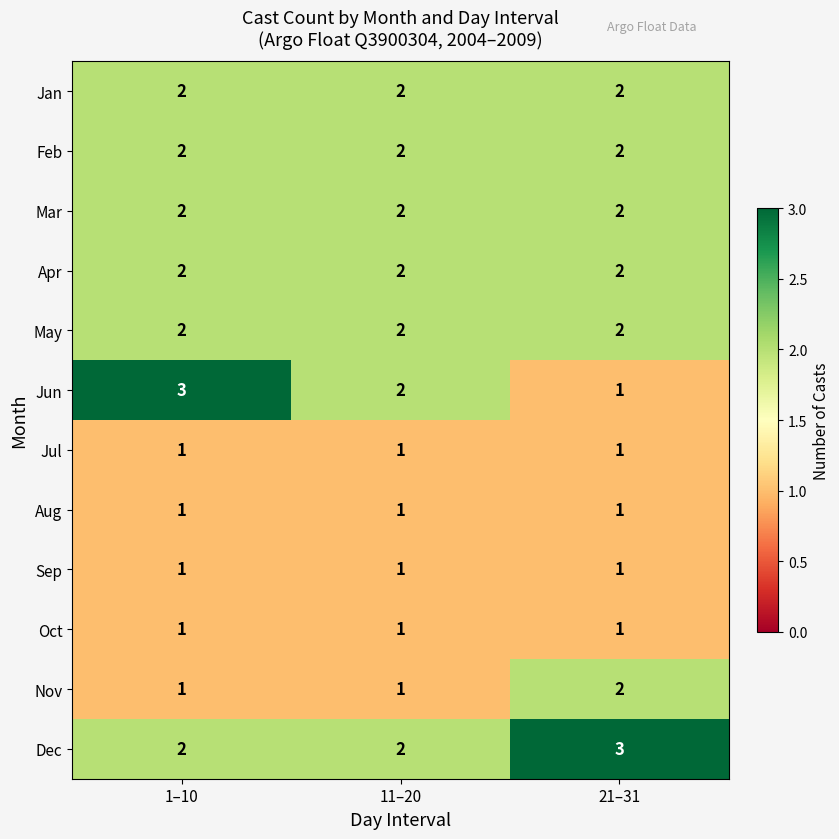

Count the Jun values in the range 1 to 3.

3